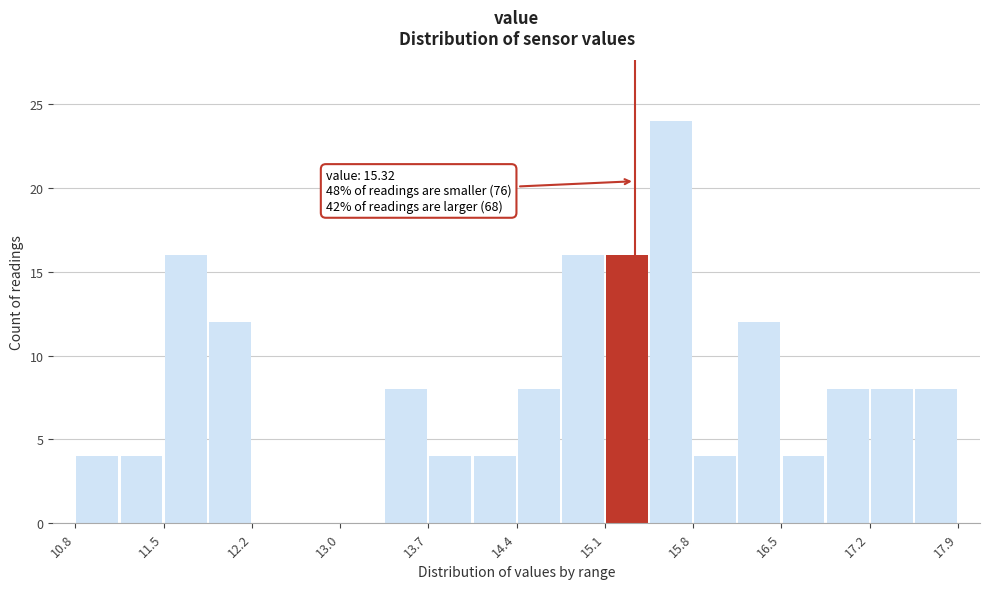

Around what value on the x-axis is the tallest bar? Give the approximate position of its centre, as read against the axis.

15.6